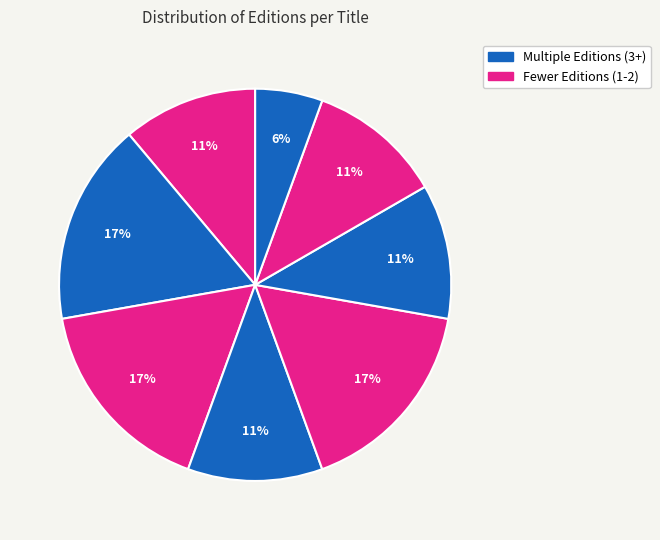

How many segments does this pie chart have?

8